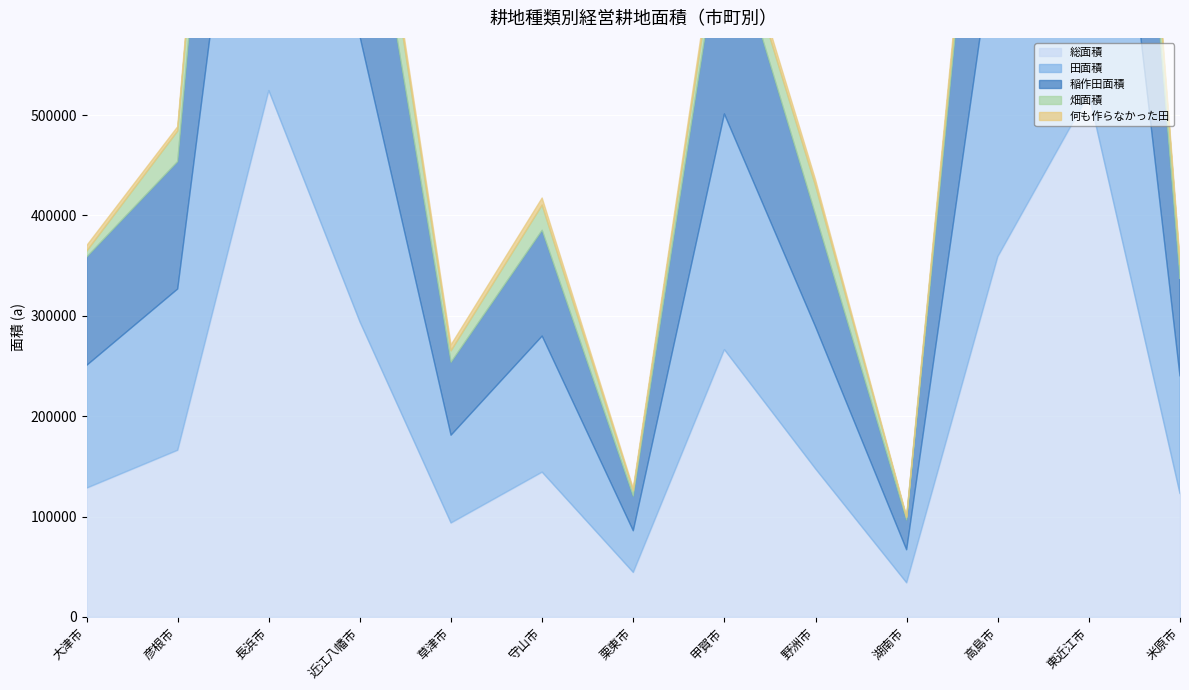

What is the sum of the 何も作らなかった田 values at 高島市 and 近江八幡市?

22919